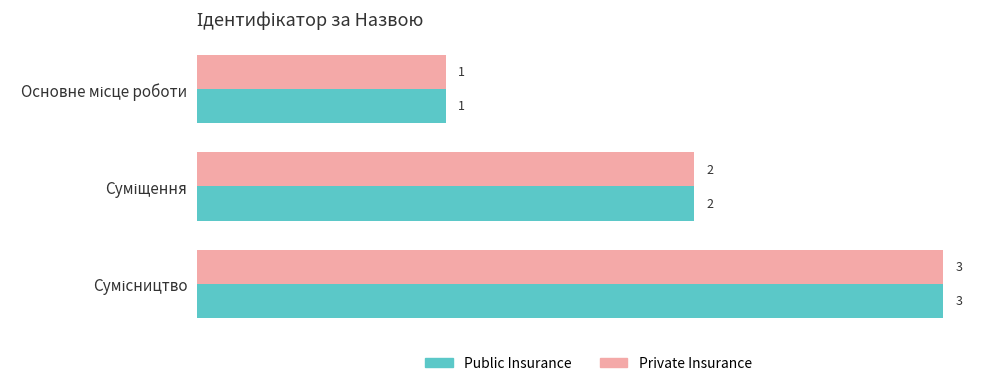

How many distinct data groups are displayed?

2